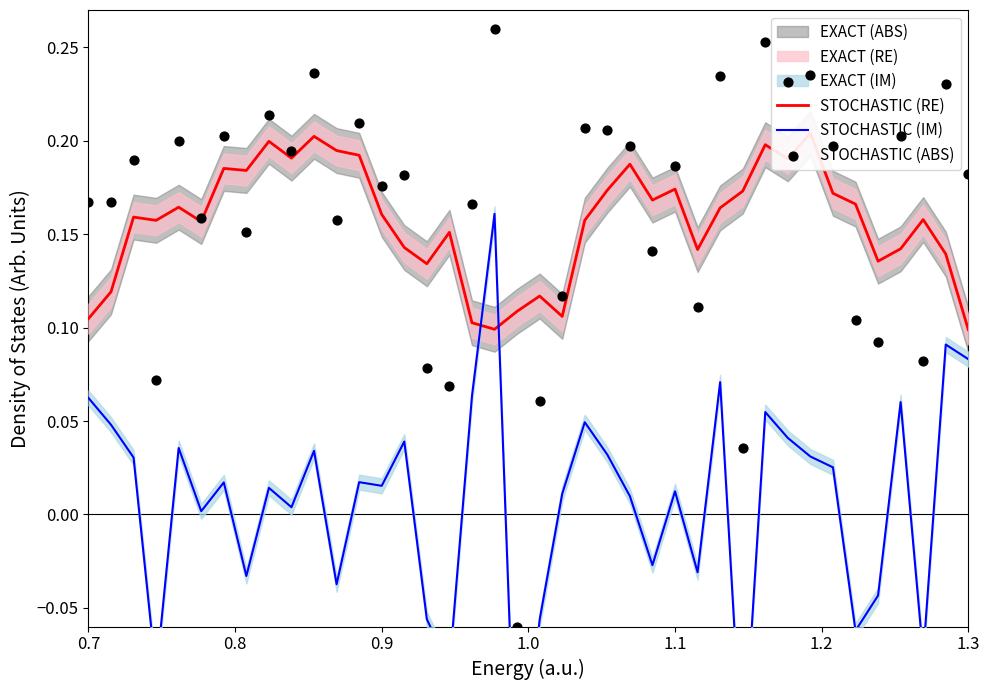

Which series has the widest spread of Y values?

STOCHASTIC (IM)